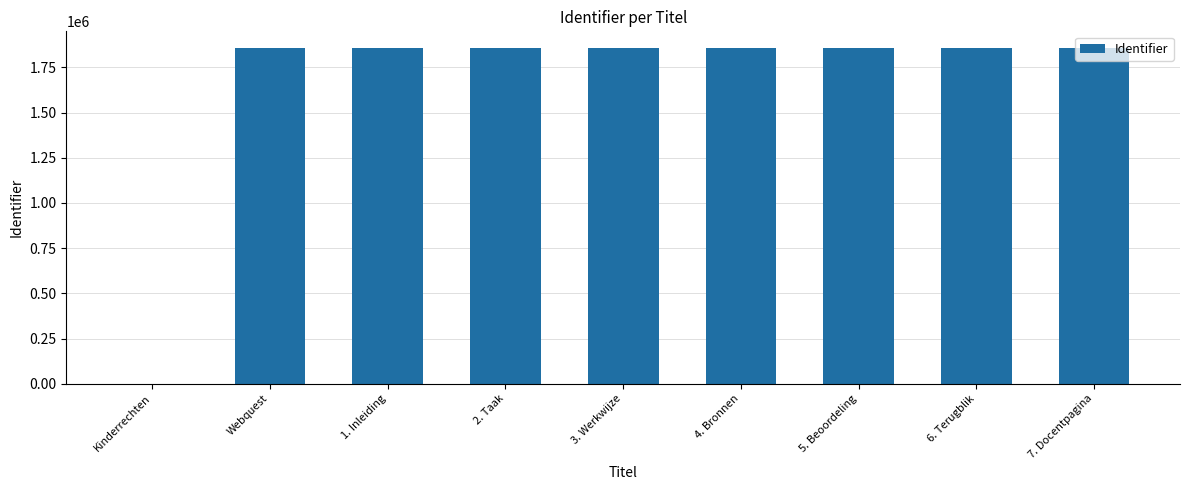

The chart shows a value of 0 at Kinderrechten. True or false?

True